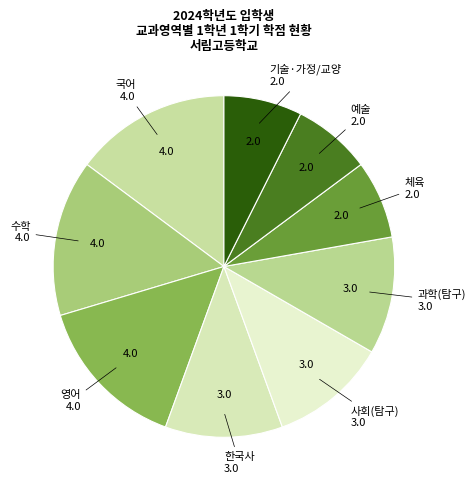

How many slices are in this pie chart?

9